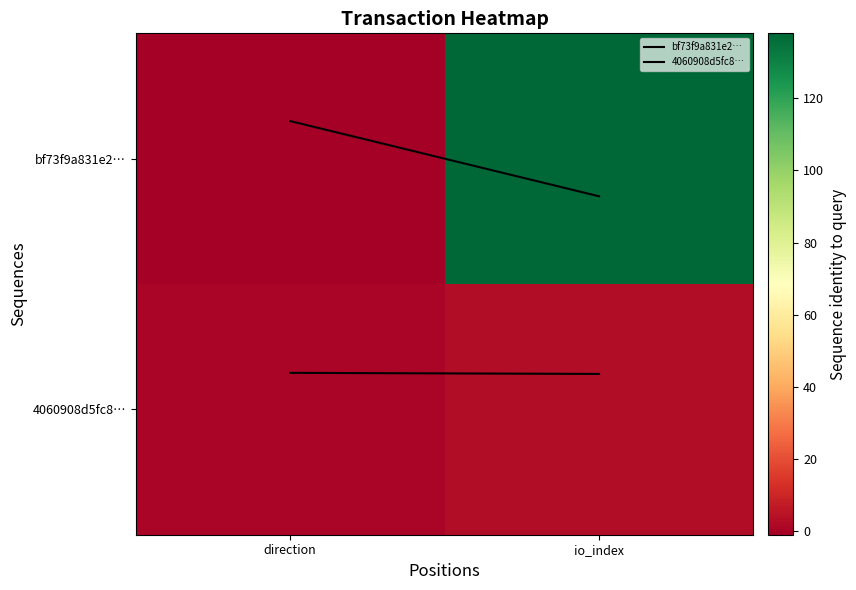

True or false: bf73f9a831e2… has a value of -0.1 at direction.

True